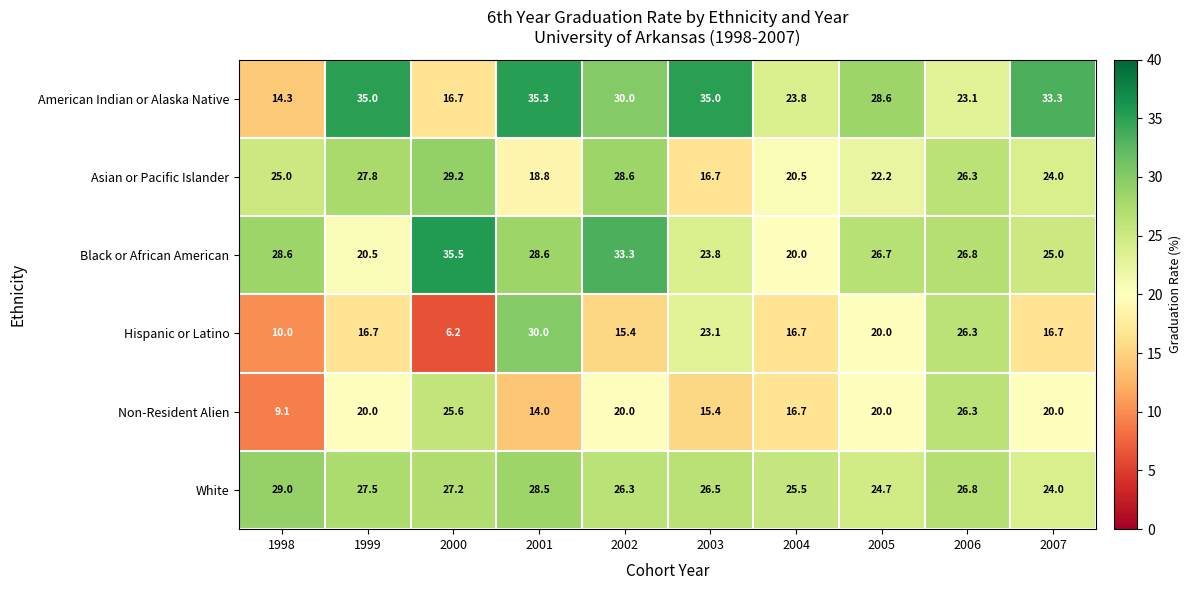

How many data points does each series have?

10